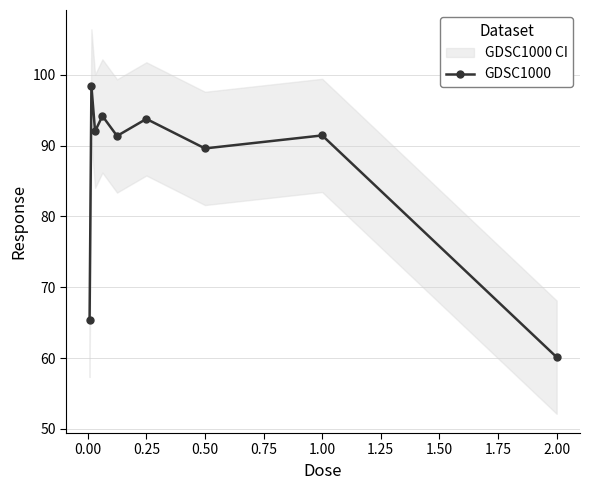

True or false: GDSC1000 has more than 1 points higher than both neighbors.

True